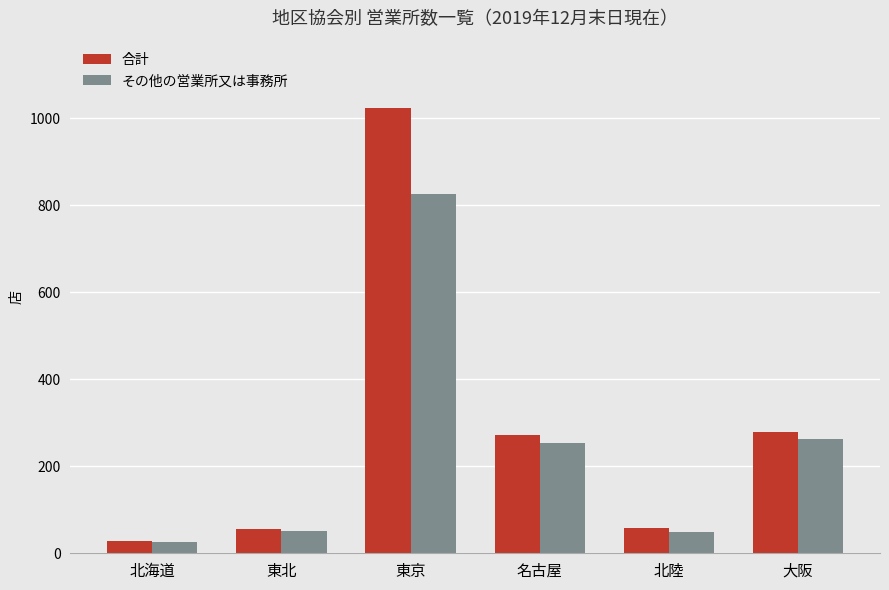

How many series are shown in this chart?

2